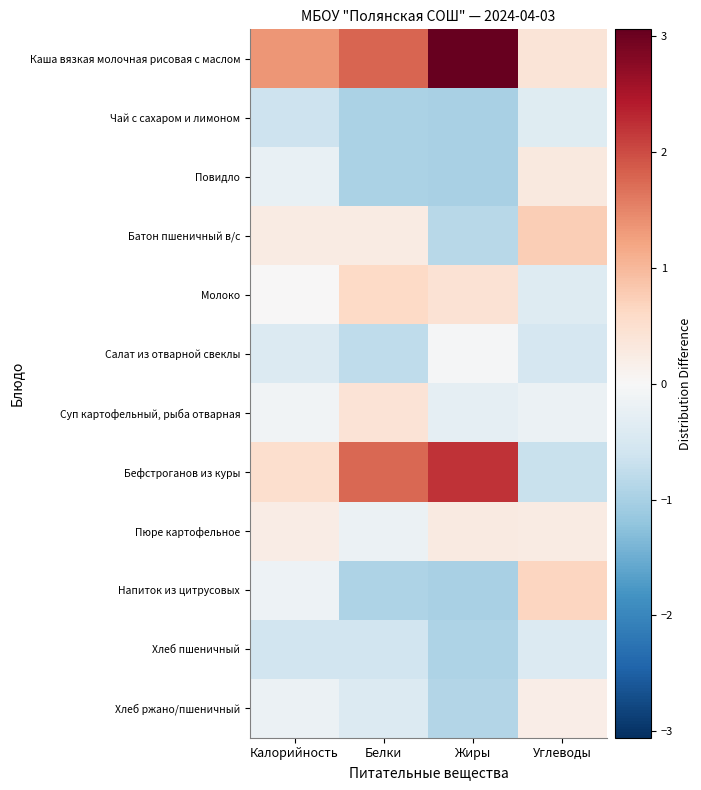

Which category has the highest value across all series?

Жиры